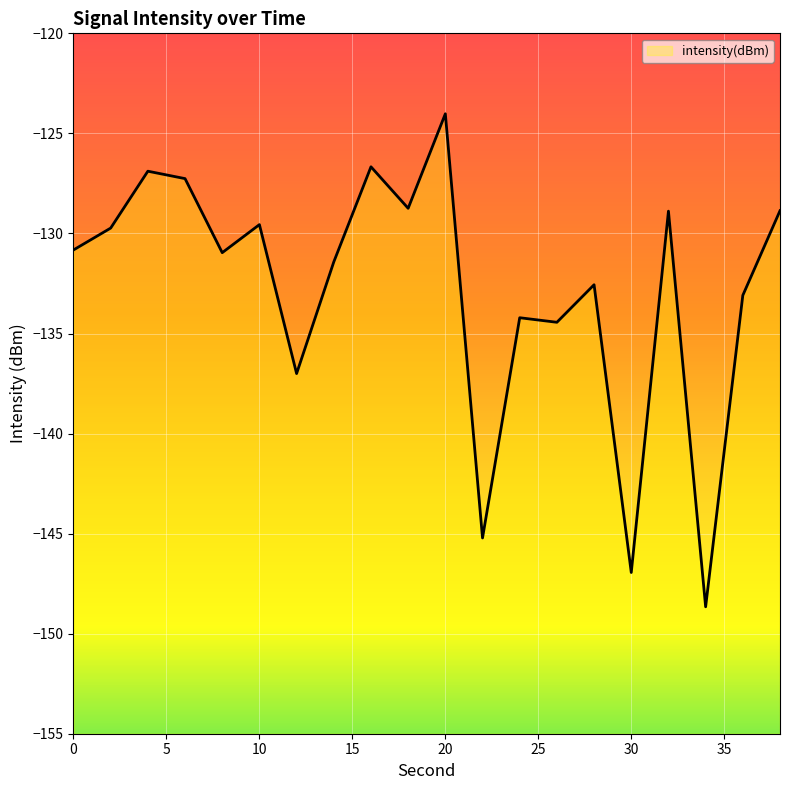

List the labels in order of value, smallest first.

34, 30, 22, 12, 26, 24, 36, 28, 14, 8, 0, 2, 10, 32, 38, 18, 6, 4, 16, 20